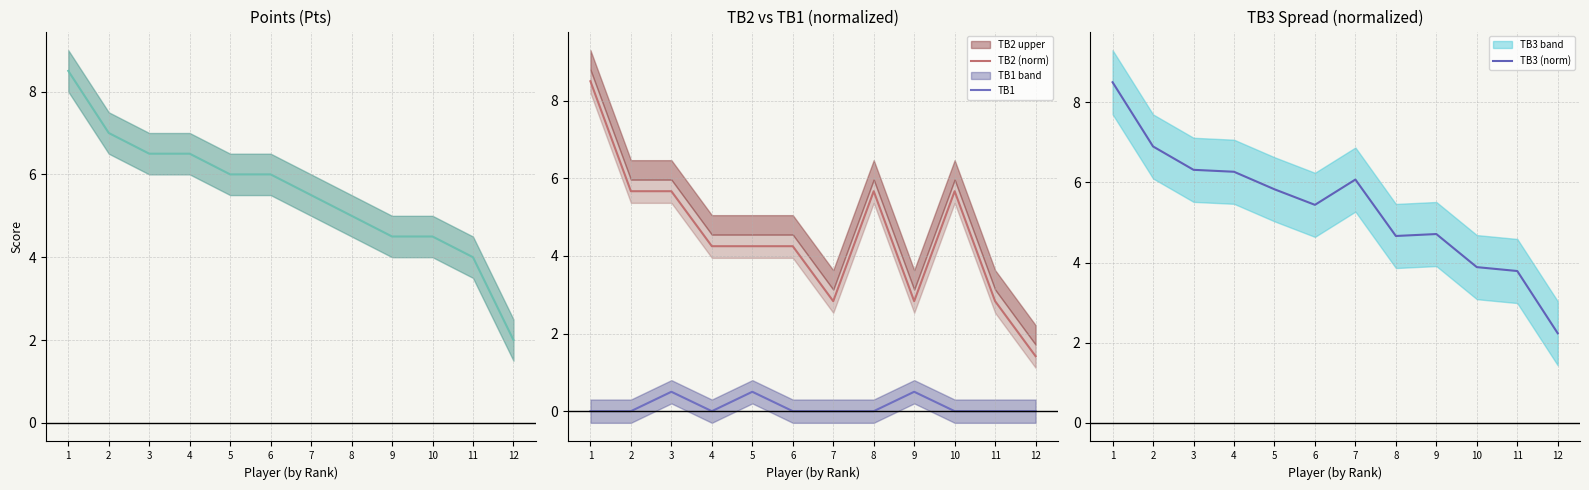

Which series has the largest total across all categories?

Pts